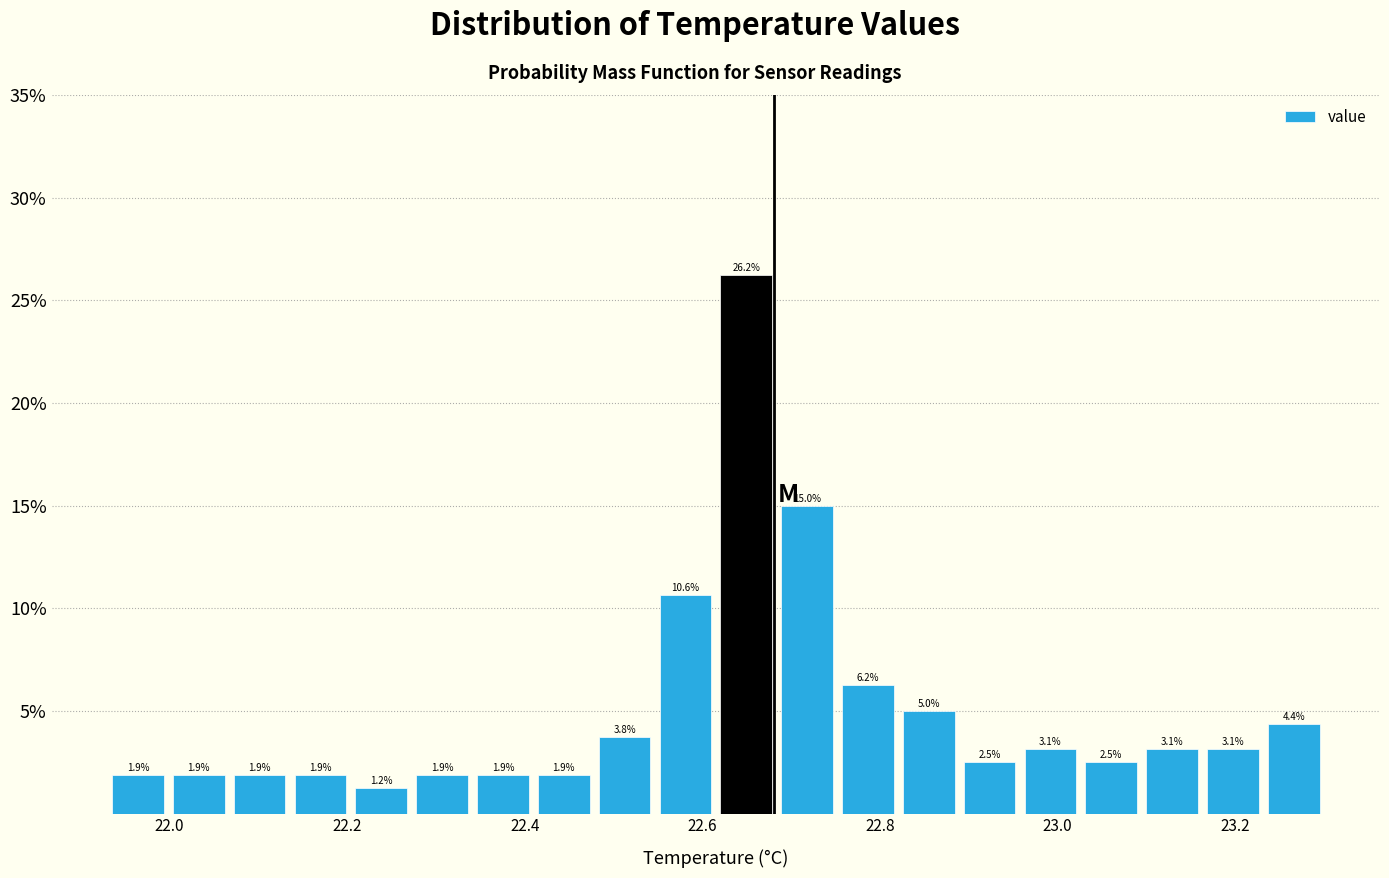

Read against the x-axis, roughly where is the centre of the tallest bar?

22.64